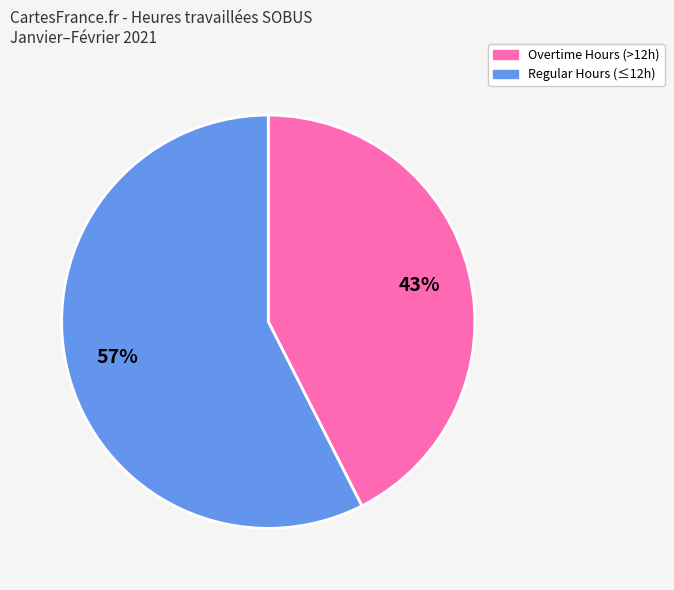

Which has a higher value, Regular Hours (≤12h) or Overtime Hours (>12h)?

Regular Hours (≤12h)